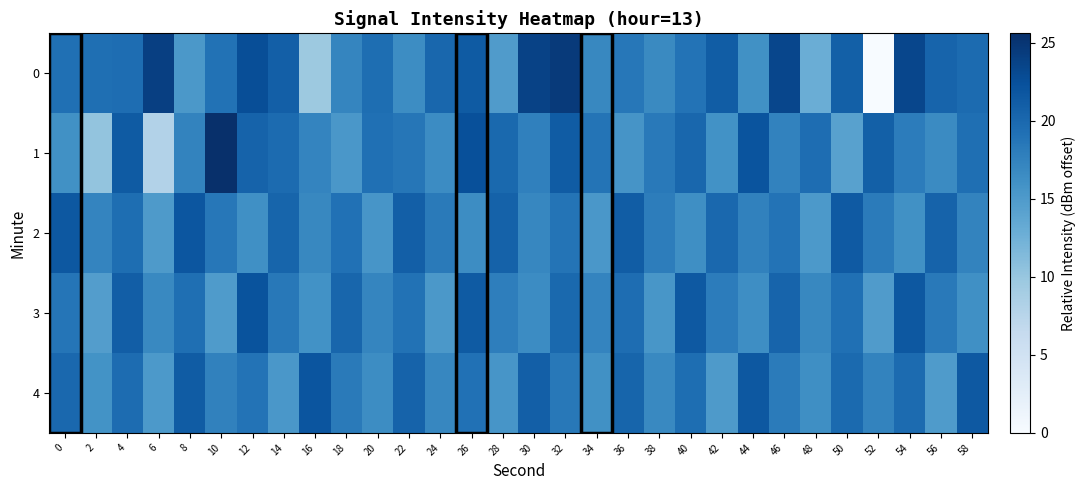

Reading left to right, what are all the values shown in this chart?

0: 0=19.3	2=19.4	4=19.6	6=24.0	8=15.2	10=19.1	12=22.7	14=21.0	16=9.7	18=17.1	20=19.5	22=16.4	24=20.2	26=21.3	28=14.9	30=23.8	32=24.5	34=17.0	36=18.5	38=16.8	40=19.0	42=21.1	44=16.1	46=23.4	48=12.8	50=20.9	52=0.0	54=23.4	56=20.5	58=19.8
1: 0=16.0	2=10.2	4=21.4	6=8.0	8=17.3	10=25.6	12=20.5	14=19.8	16=17.3	18=15.4	20=19.3	22=18.7	24=16.6	26=22.5	28=20.0	30=17.7	32=21.3	34=18.9	36=15.7	38=18.4	40=20.2	42=16.0	44=22.1	46=17.5	48=19.6	50=14.3	52=20.9	54=18.1	56=16.7	58=19.4
2: 0=21.7	2=17.3	4=19.5	6=15.1	8=21.9	10=18.6	12=16.2	14=20.4	16=17.0	18=19.2	20=15.6	22=21.0	24=18.3	26=16.5	28=20.7	30=17.1	32=18.9	34=15.4	36=21.2	38=18.0	40=16.3	42=20.1	44=17.6	46=19.0	48=15.2	50=21.5	52=18.2	54=16.1	56=20.6	58=17.4
3: 0=18.8	2=14.7	4=21.1	6=16.9	8=19.4	10=15.0	12=22.2	14=18.5	16=16.0	18=20.3	20=17.2	22=19.1	24=15.3	26=21.4	28=17.9	30=16.6	32=20.0	34=17.3	36=19.6	38=15.5	40=21.6	42=18.1	44=16.4	46=20.5	48=17.0	50=19.3	52=14.9	54=21.7	56=18.4	58=16.2
4: 0=20.1	2=15.9	4=19.7	6=15.2	8=21.3	10=17.6	12=19.0	14=15.4	16=22.0	18=18.3	20=16.5	22=20.6	24=17.1	26=19.2	28=15.6	30=21.0	32=18.5	34=16.1	36=20.4	38=16.9	40=19.5	42=15.1	44=21.7	46=18.2	48=16.3	50=19.9	52=17.4	54=19.8	56=15.0	58=21.6